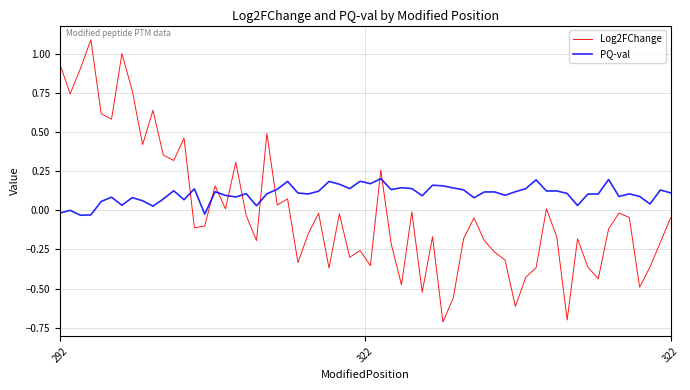

What is the greatest value displayed?

1.1